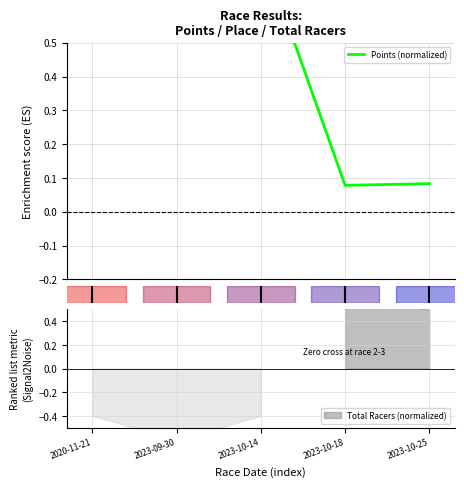

How many lines are shown in the chart?

1